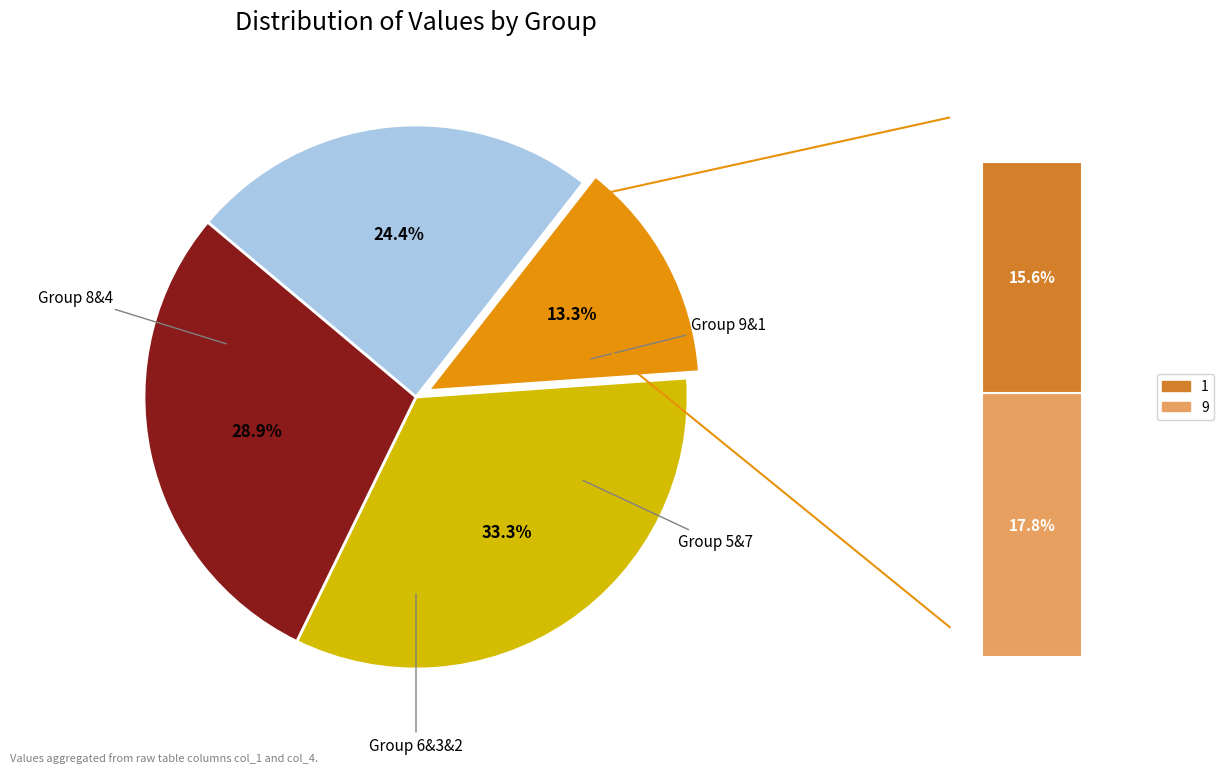

To the nearest percent, what portion does 1 represent?

16%